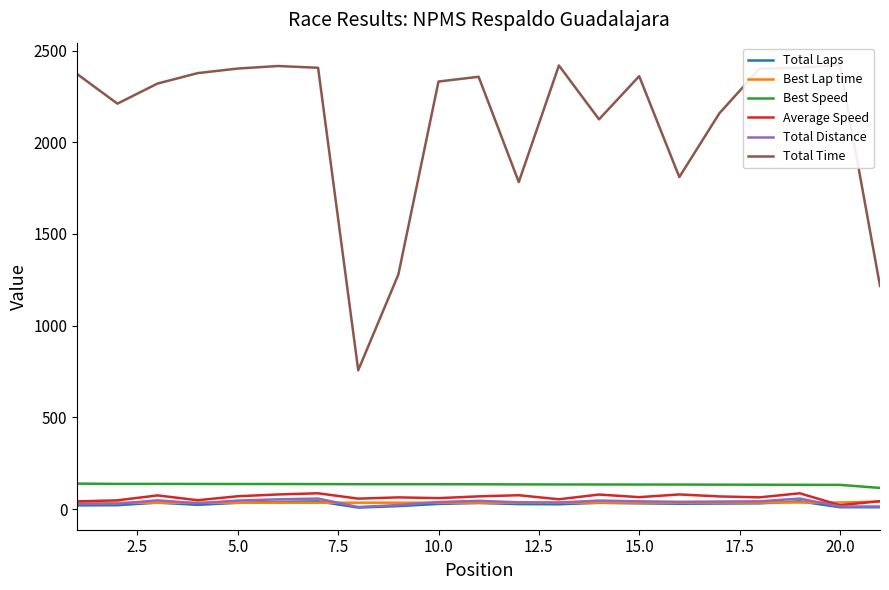

True or false: Total Distance and Best Speed intersect in this chart.

False